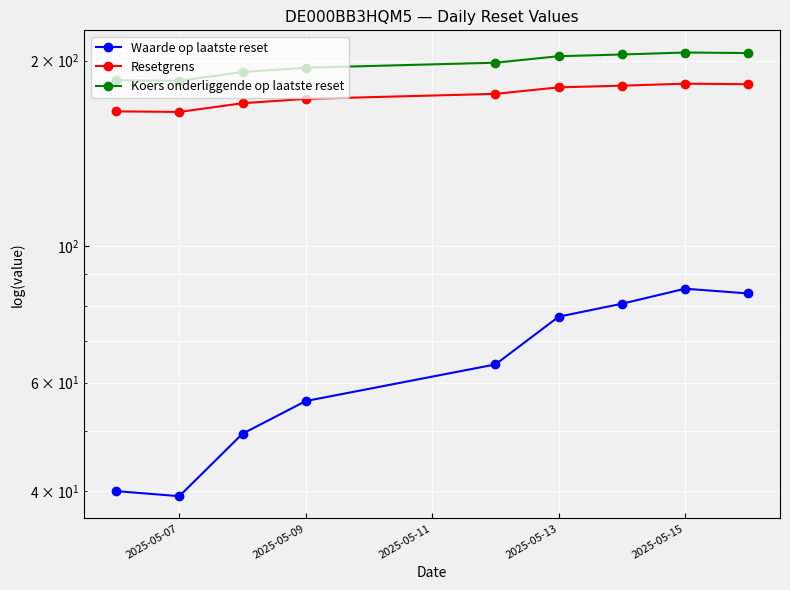

True or false: Koers onderliggende op laatste reset has more than 0 points higher than both neighbors.

True